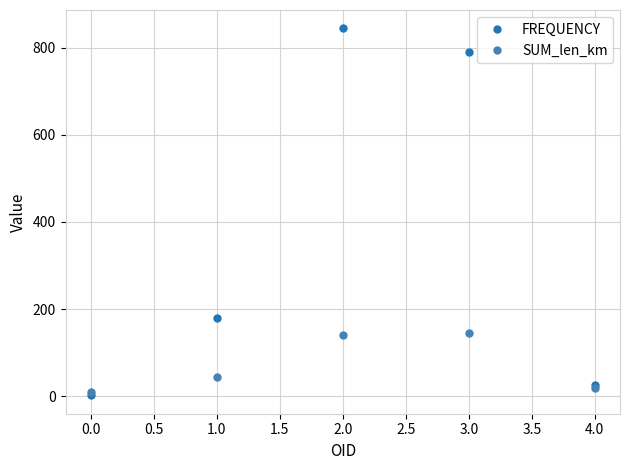

In SUM_len_km, how many points are higher than both neighbors (excluding endpoints)?

1